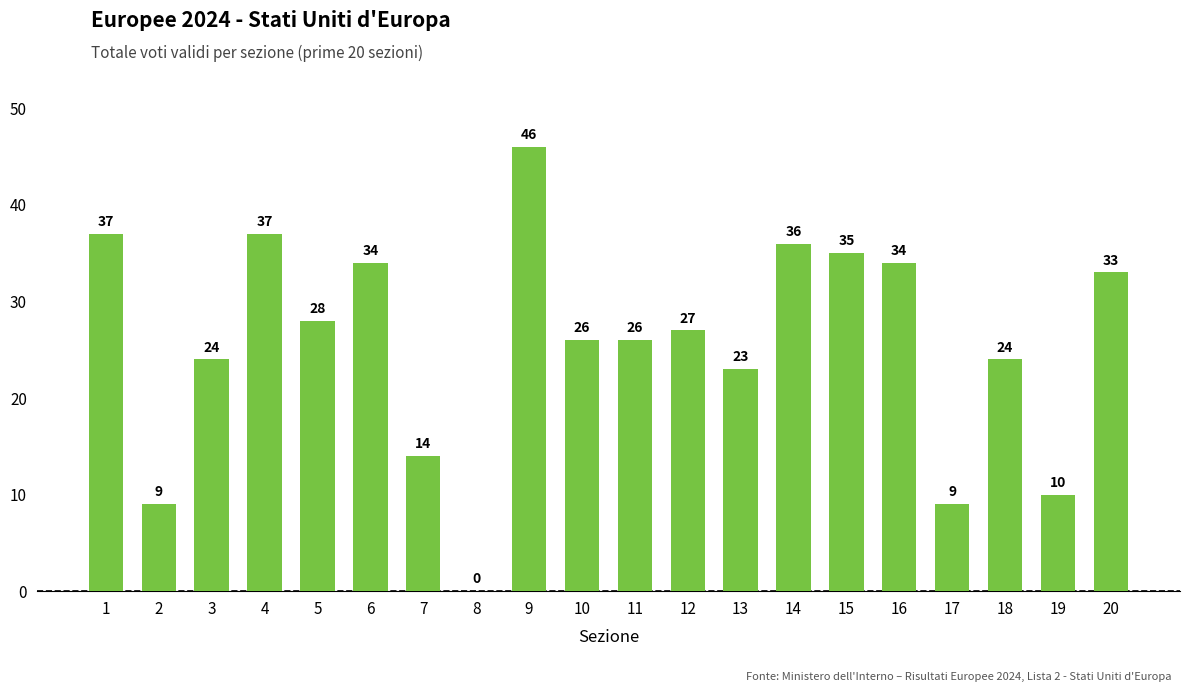

What is the greatest value displayed?

46